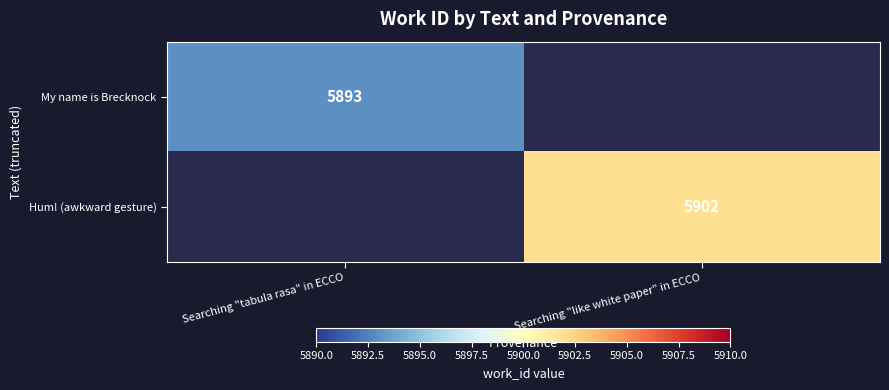

The value of Hum! (awkward gesture) at Searching "like white paper" in ECCO is 5902. True or false?

True